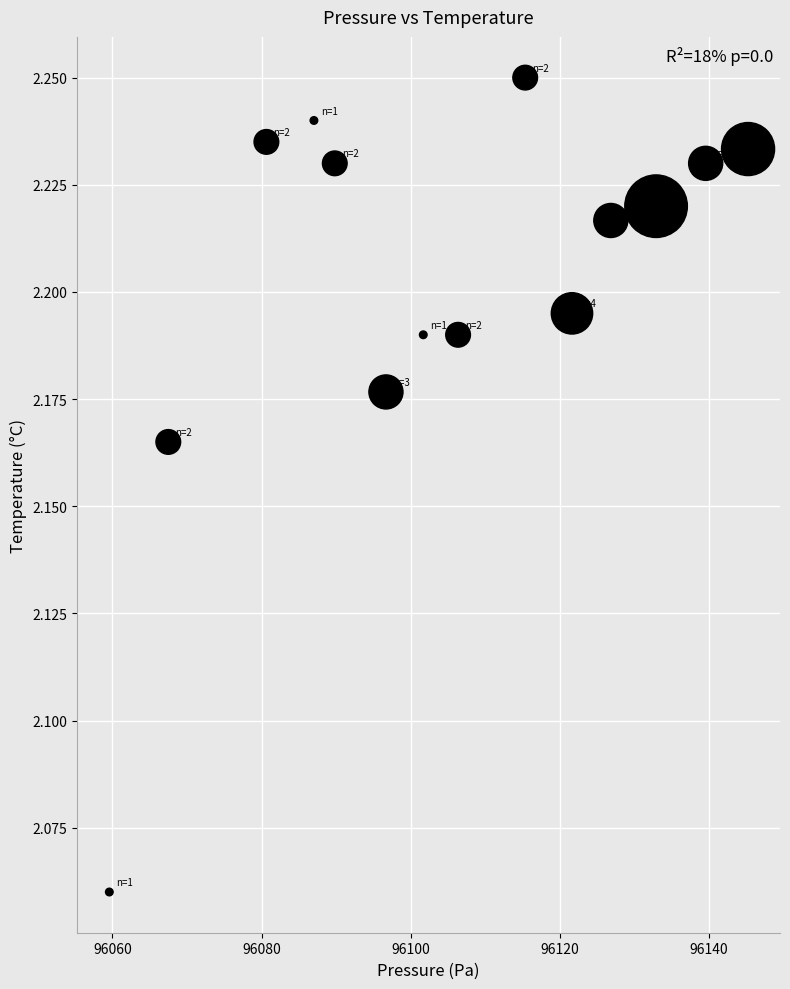

What is the range of X values (max minus min)?

85.7